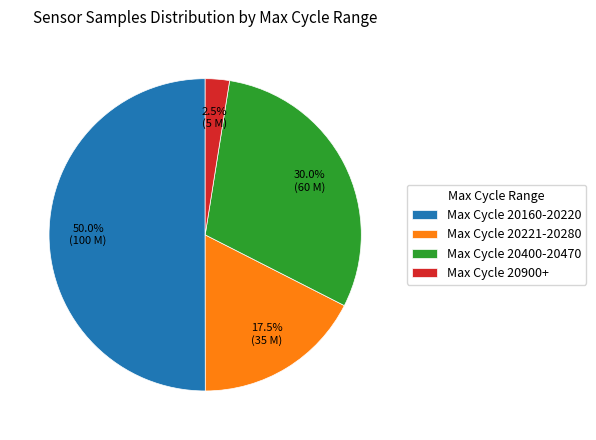

Which category accounts for the majority?

Max Cycle 20160-20220